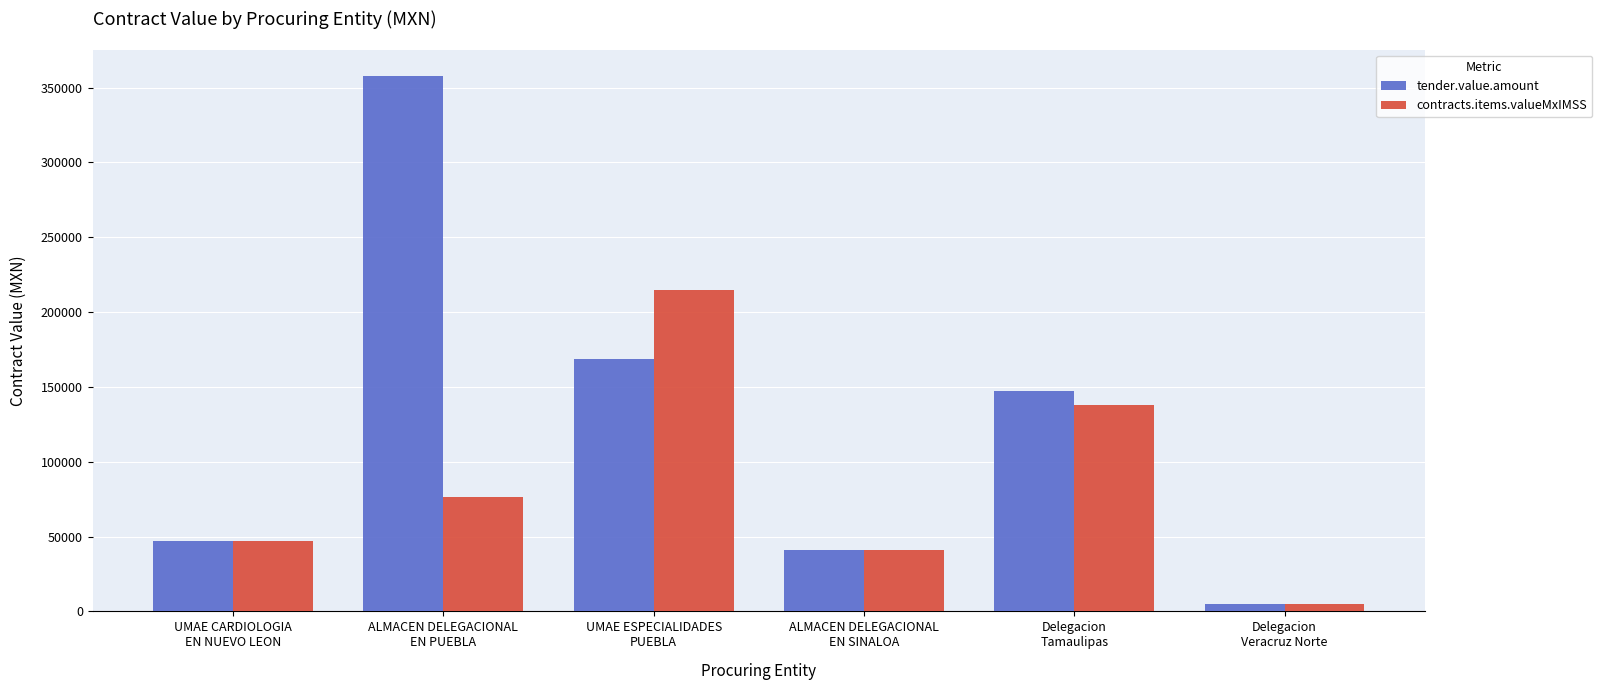

Is the value of contracts.items.valueMxIMSS at Delegacion
Tamaulipas greater than the value of tender.value.amount at UMAE CARDIOLOGIA
EN NUEVO LEON?

Yes